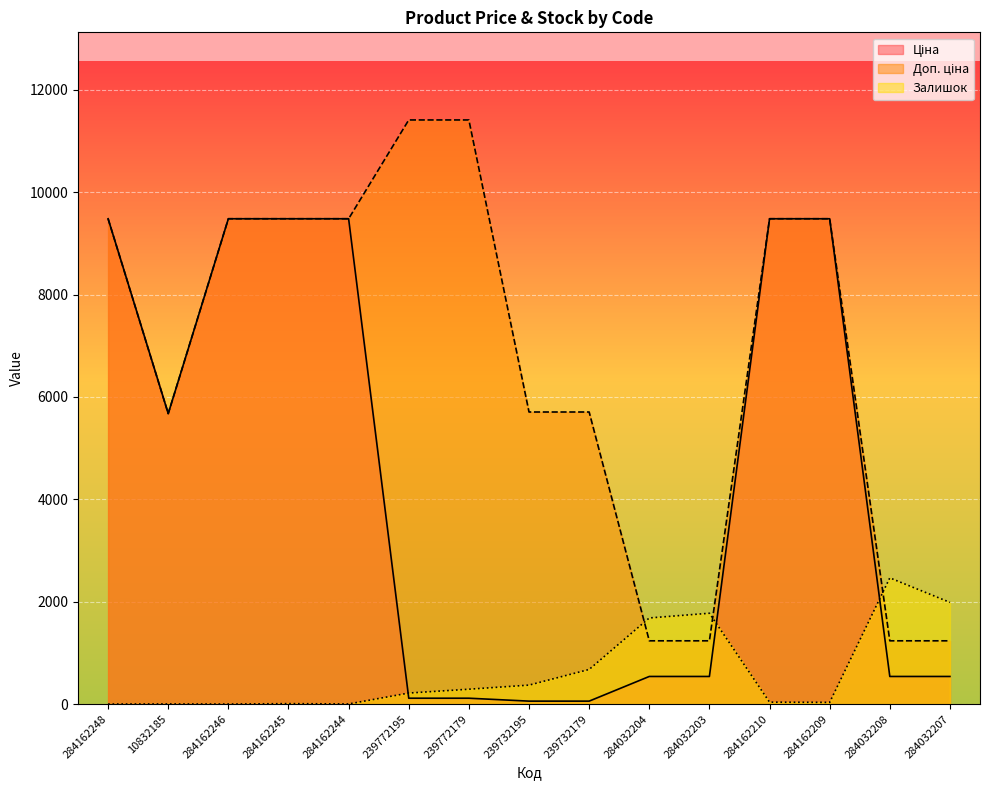

What is the total value across all series at 284032208?

4239.4